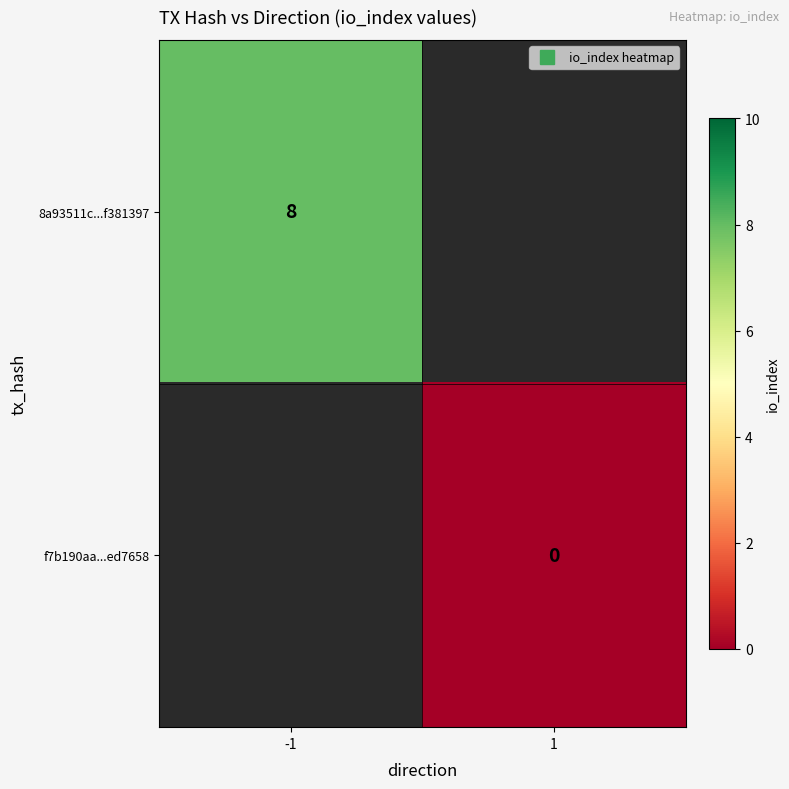

List the labels in order of f7b190aa...ed7658 value, smallest first.

-1, 1